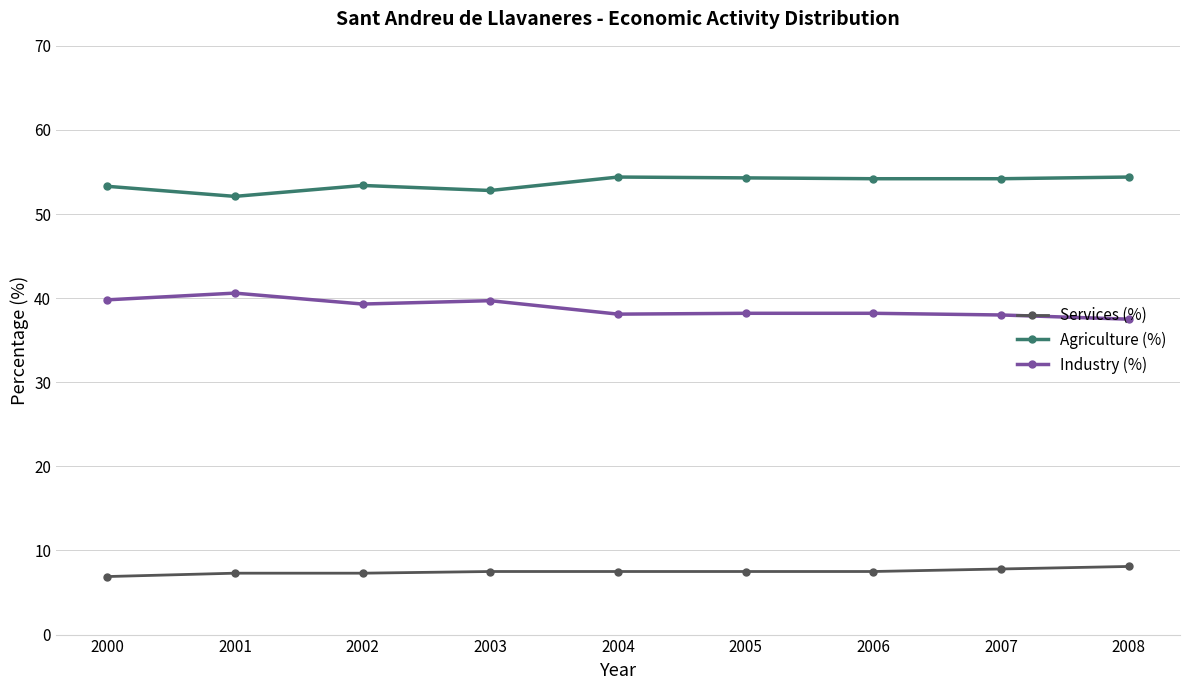

What is the lowest value of the Industry (%) series?

37.5